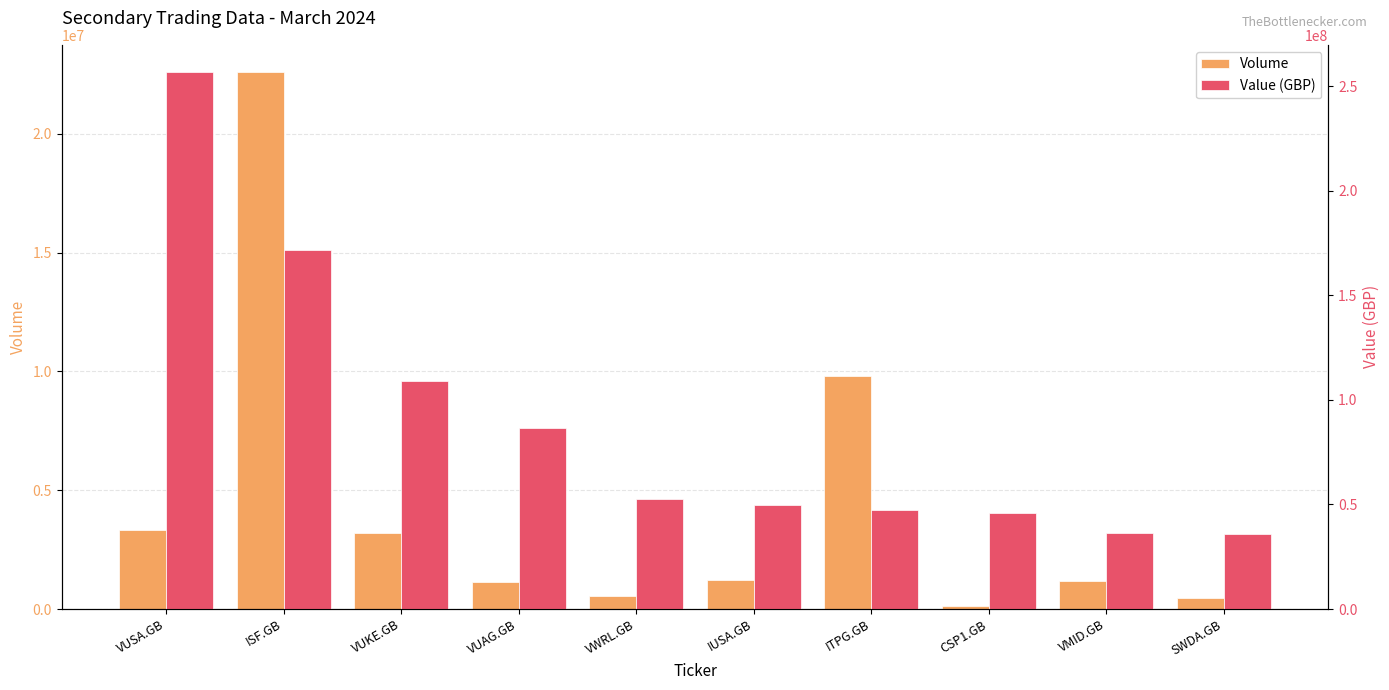

Reading left to right, transcribe all the data shown in this chart.

Volume: 3330836.0	22606813.0	3215025.0	1130919.0	527144.0	1226934.0	9802631.0	107409.0	1199258.0	465734.0
Value (GBP): 256976591.9	171561935.2	108964879.0	86666863.8	52567691.3	49785921.0	47308403.1	45905411.9	36239019.4	35656560.2